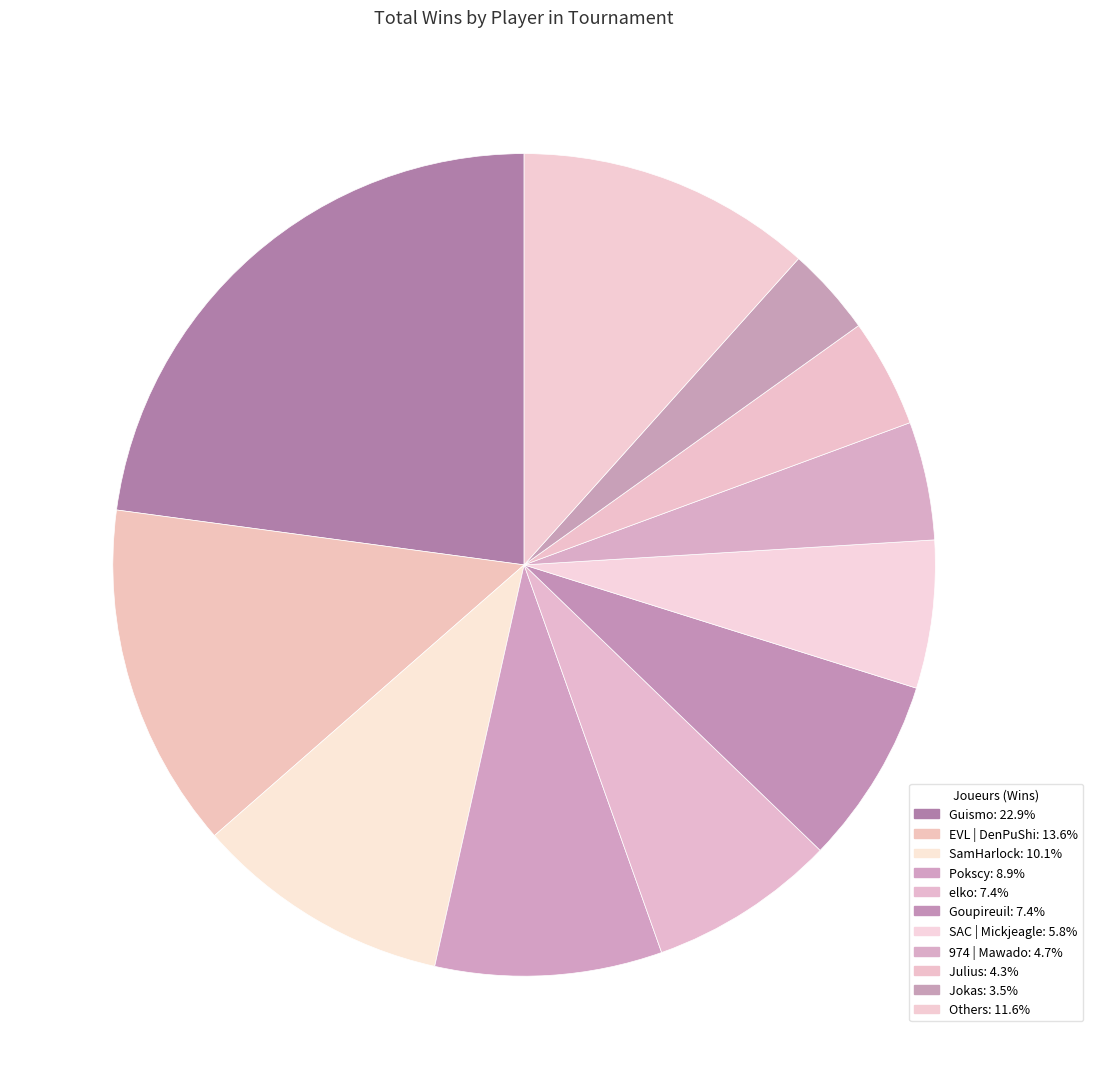

Count the number of slices in the pie.

11